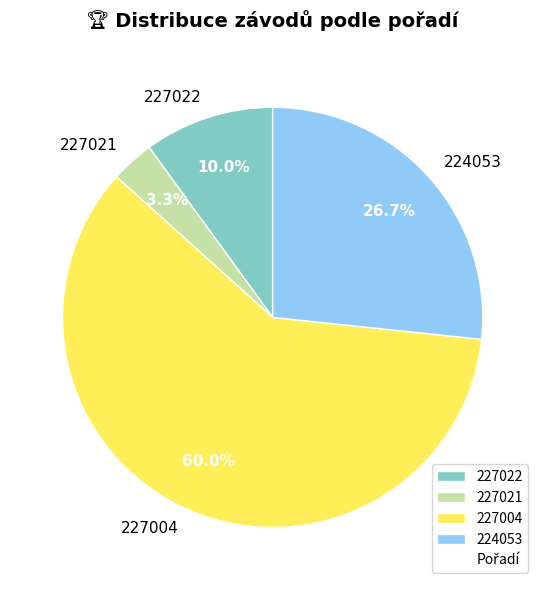

To the nearest percent, what portion does 227004 represent?

60%